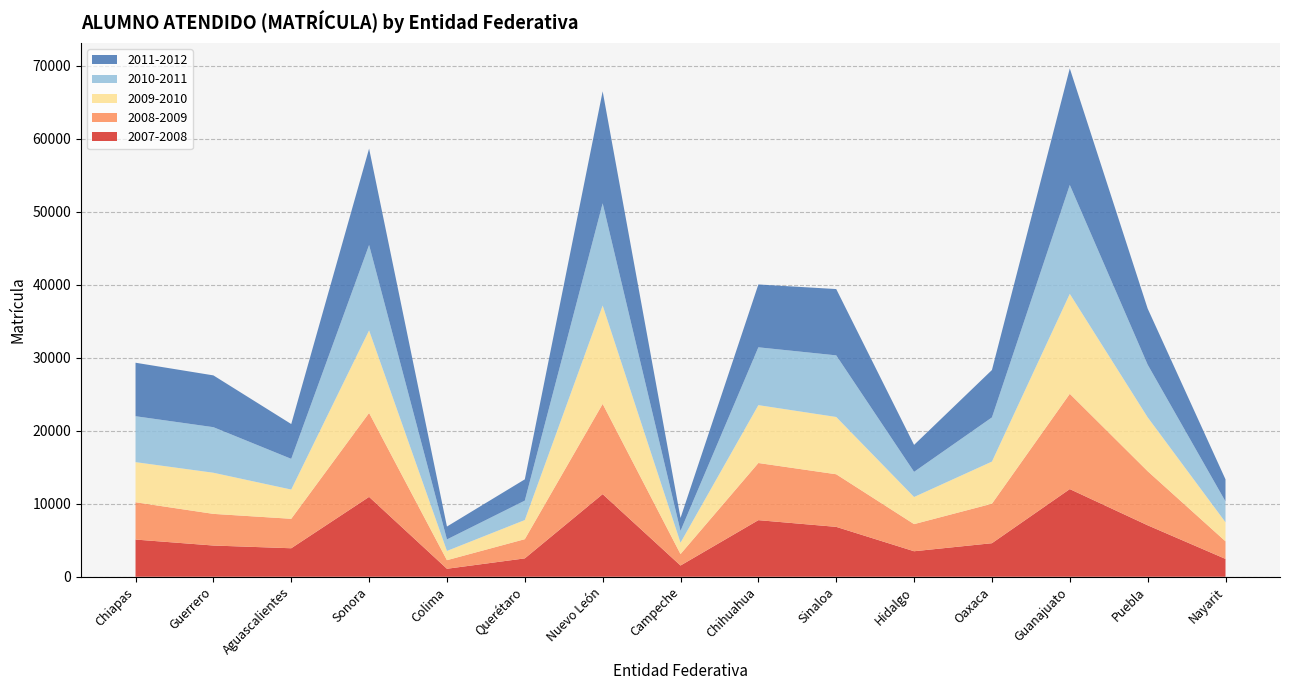

Reading left to right, list all the values displayed in this chart.

2007-2008: 5093	4275	3902	10936	1093	2515	11314	1537	7750	6831	3492	4593	12003	7046	2443
2008-2009: 5109	4335	4035	11493	1176	2630	12355	1569	7826	7205	3716	5410	13048	7411	2409
2009-2010: 5492	5633	4004	11308	1267	2621	13473	1556	7926	7843	3713	5767	13686	7382	2608
2010-2011: 6288	6239	4204	11695	1574	2658	13995	1618	7917	8437	3442	6049	14917	7209	2848
2011-2012: 7326	7093	4767	13196	1765	2914	15337	1773	8606	9080	3694	6489	15961	7684	3029